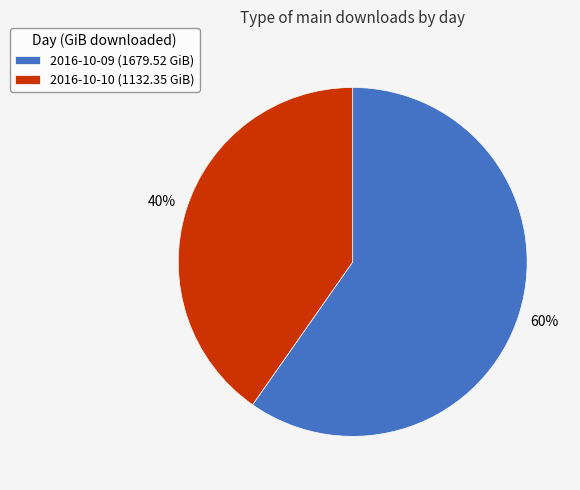

Does any single category account for the majority?

Yes